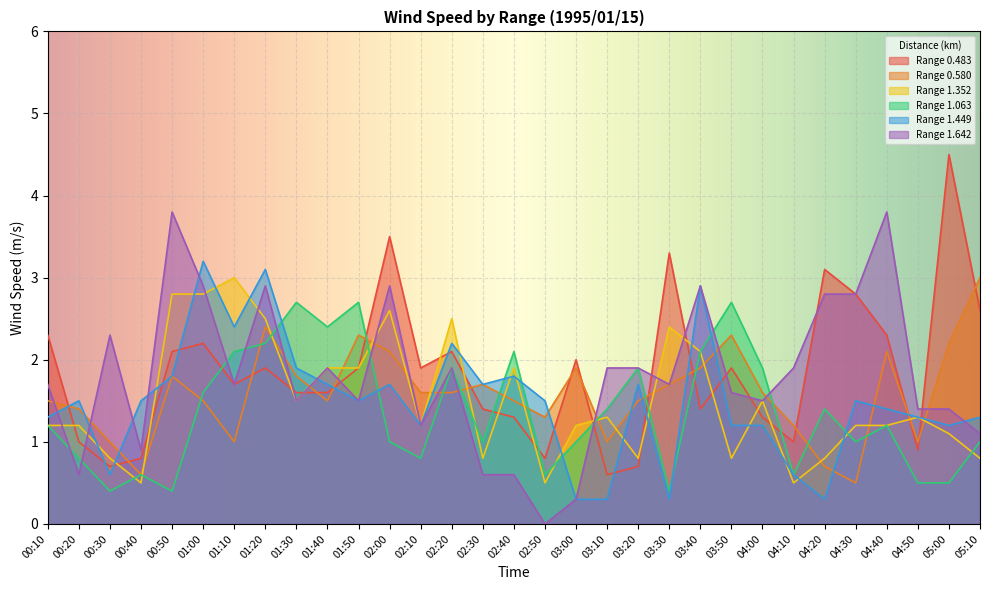

True or false: 0.483 has more than 1 points higher than both neighbors.

True